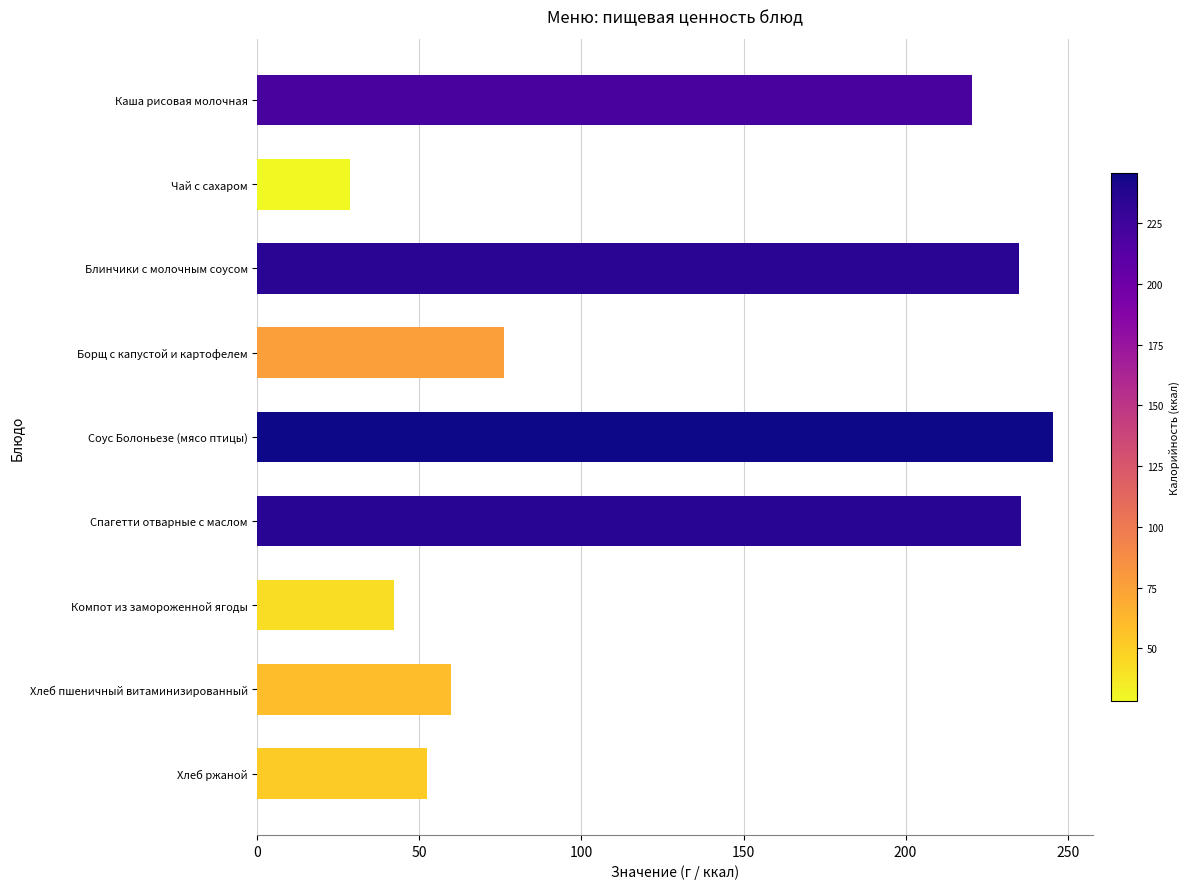

What is the label of the 2nd bar from the top?

Чай с сахаром